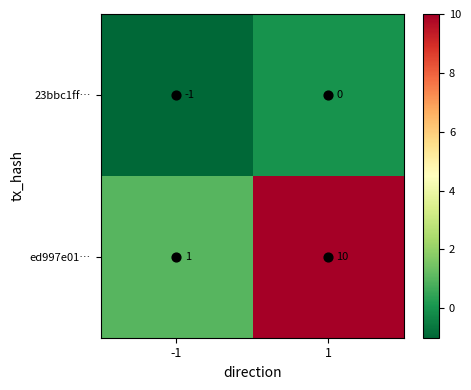

How many categories are shown in the chart?

2